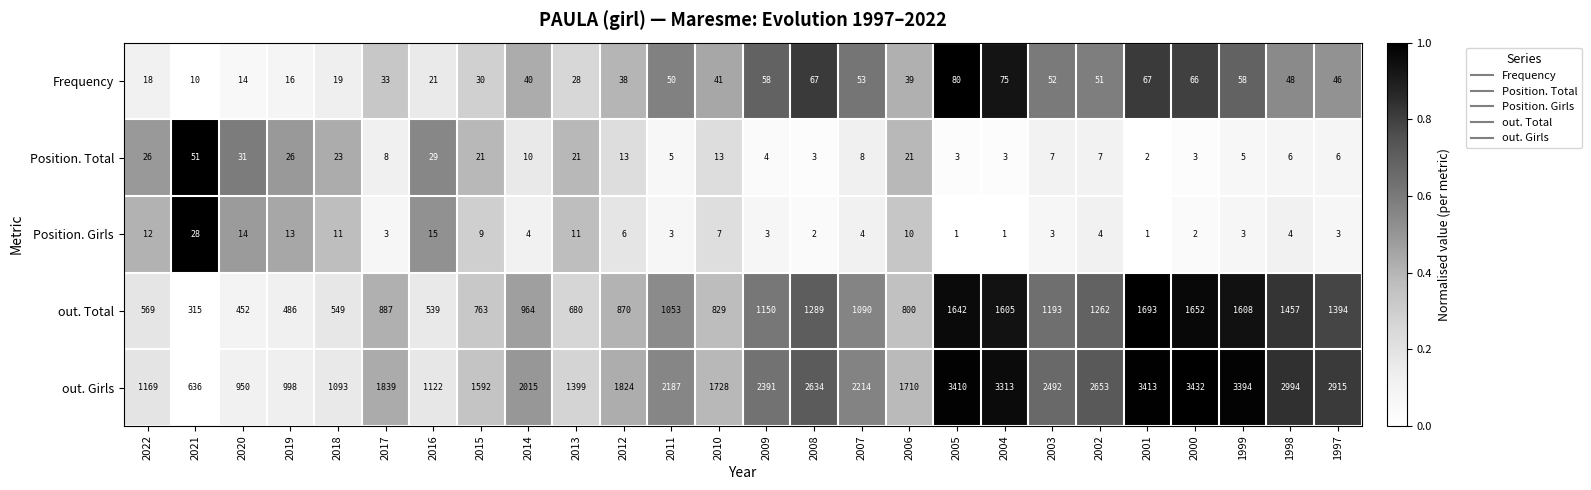

What is the maximum value shown in the chart?

3432